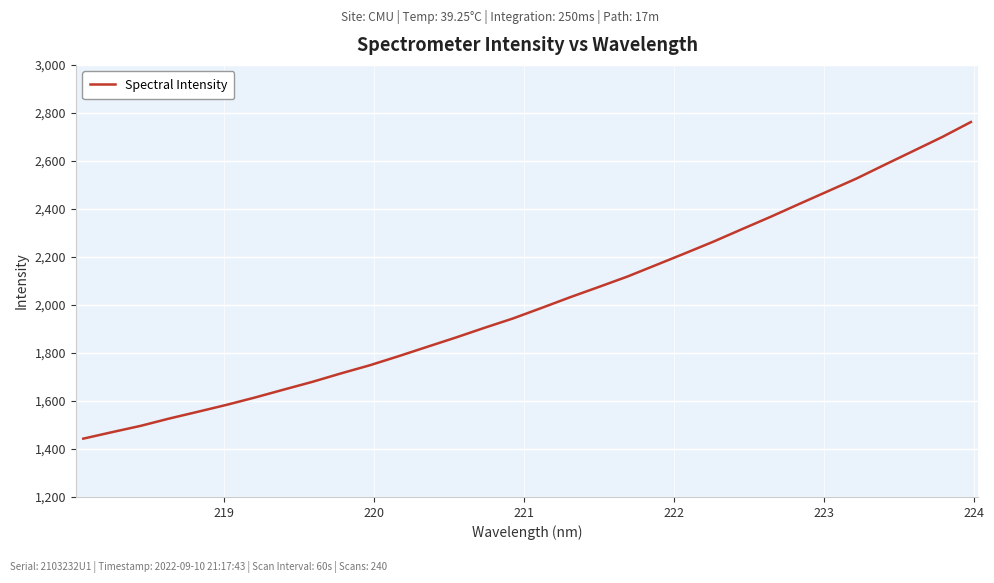

What is the difference between the second highest and minimum values?

1256.7